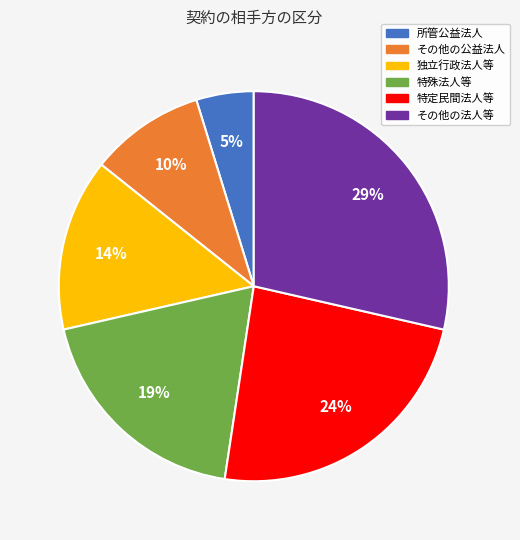

How many segments does this pie chart have?

6